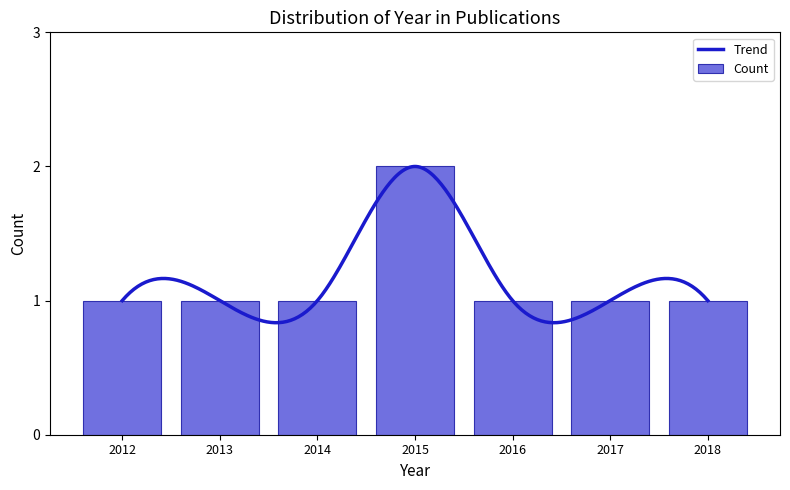

Reading left to right, extract all data points from this chart.

1	1	1	2	1	1	1